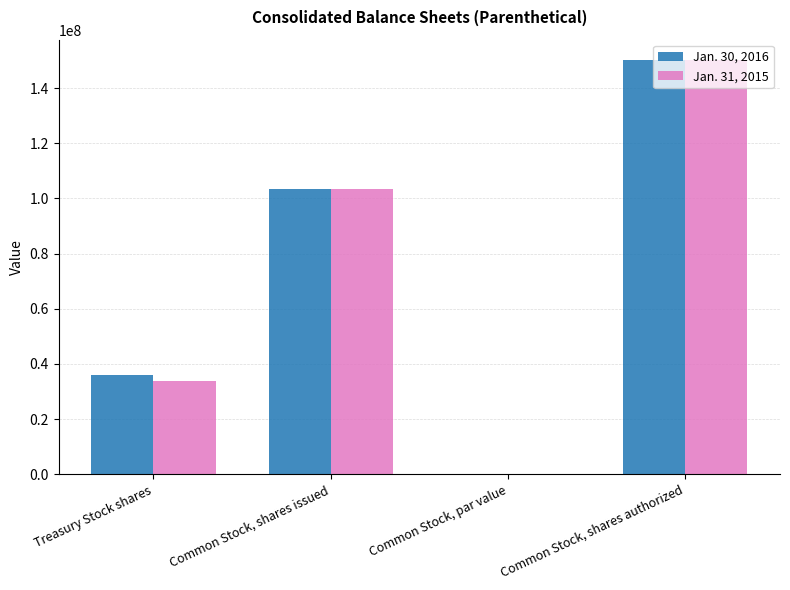

How many data points does each series have?

4